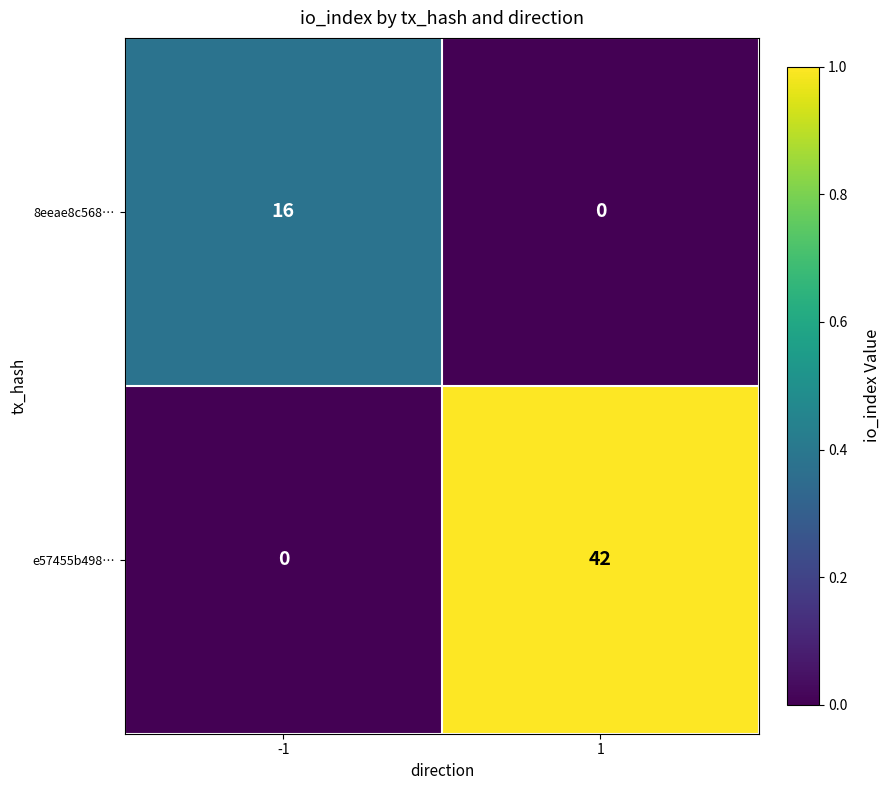

True or false: e57455b498… has a value of 42 at 1.

True